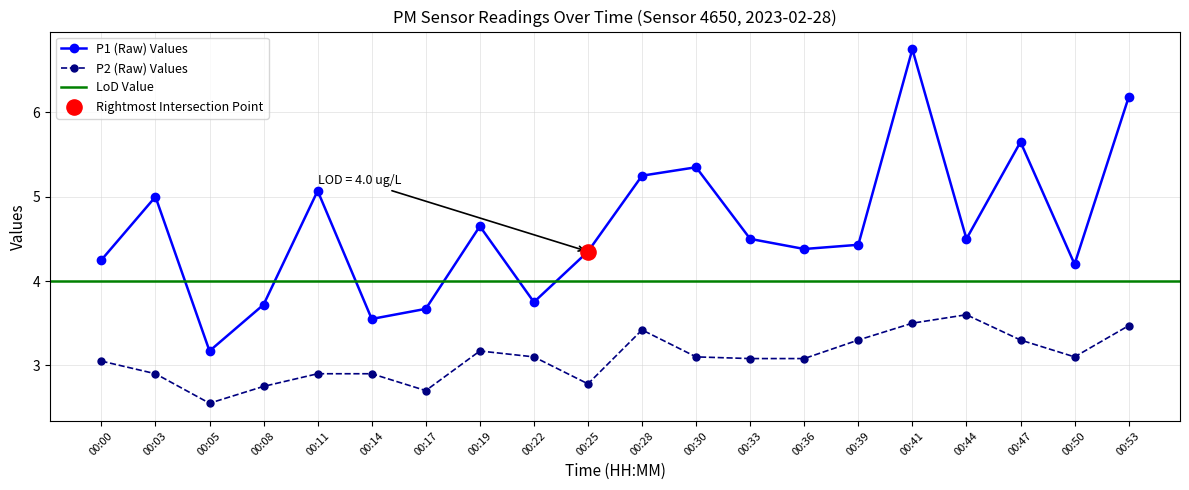

Which series contains the lowest Y value?

P2